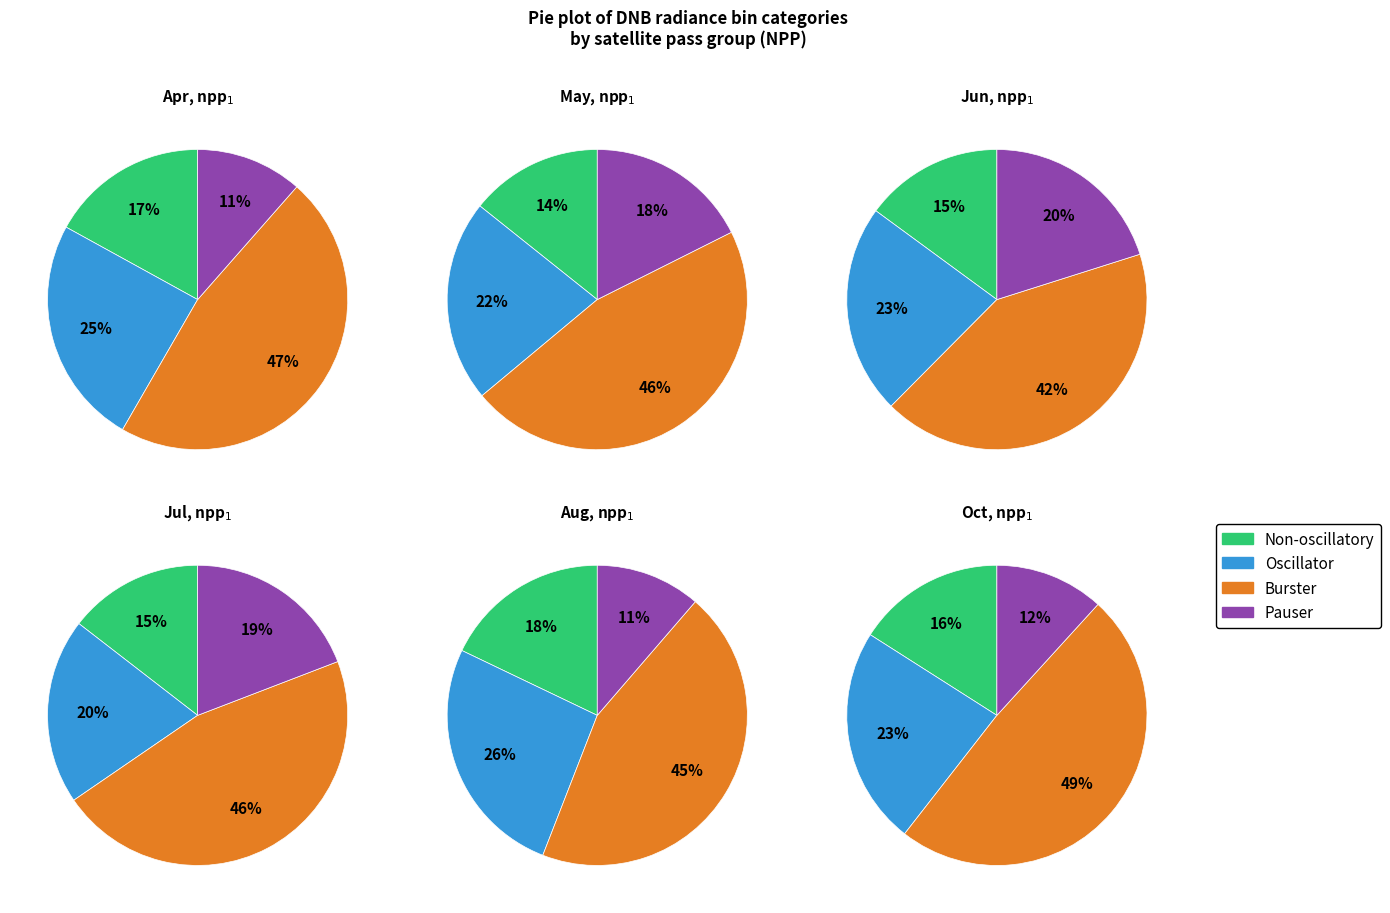

Rank the series by their maximum value, from highest to lowest.

Burster, Oscillator, Pauser, Non-oscillatory